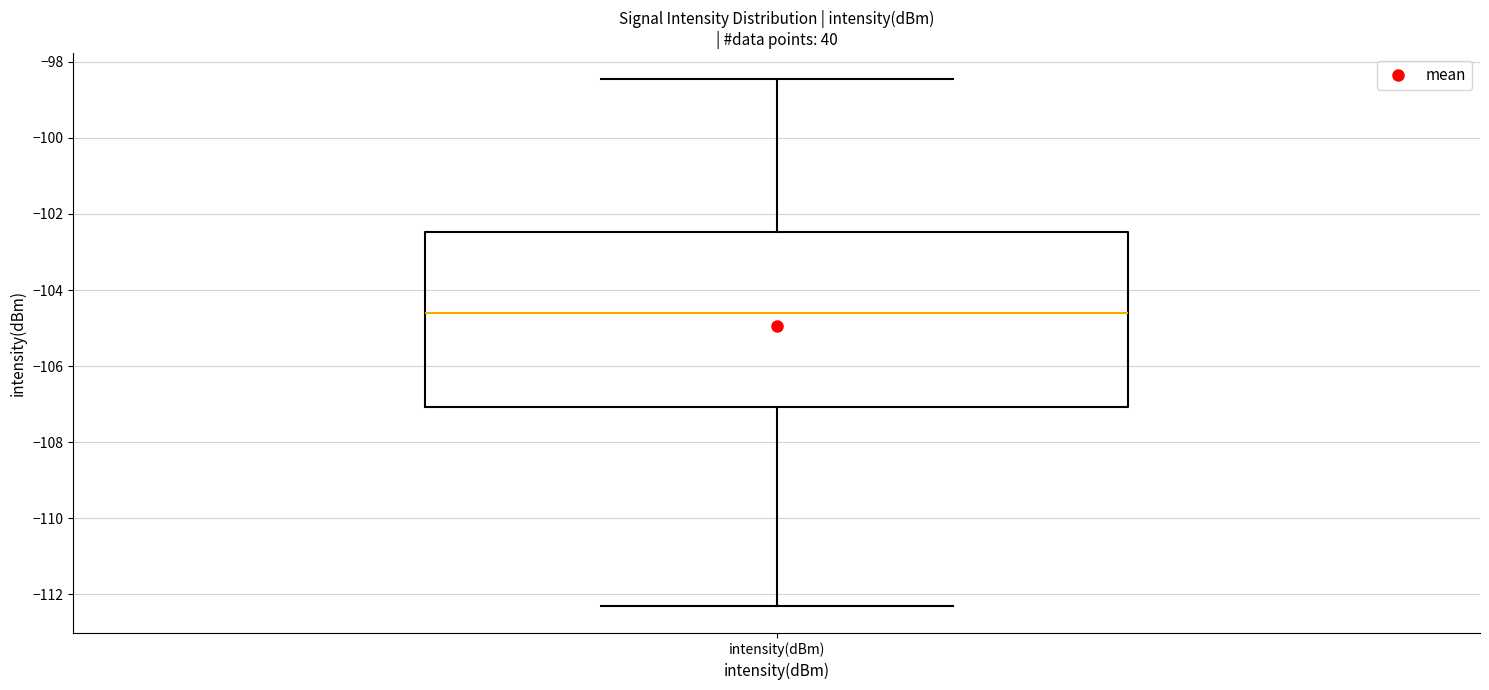

Transcribe this box plot: give where the median line is, the range the box spans, and where the two whiskers end, as read against the y-axis. The values are not printed on the chart, so give them approximately, as read against the axis.

median -104.6, box -107.0 to -102.4, whiskers -112.4 to -98.4